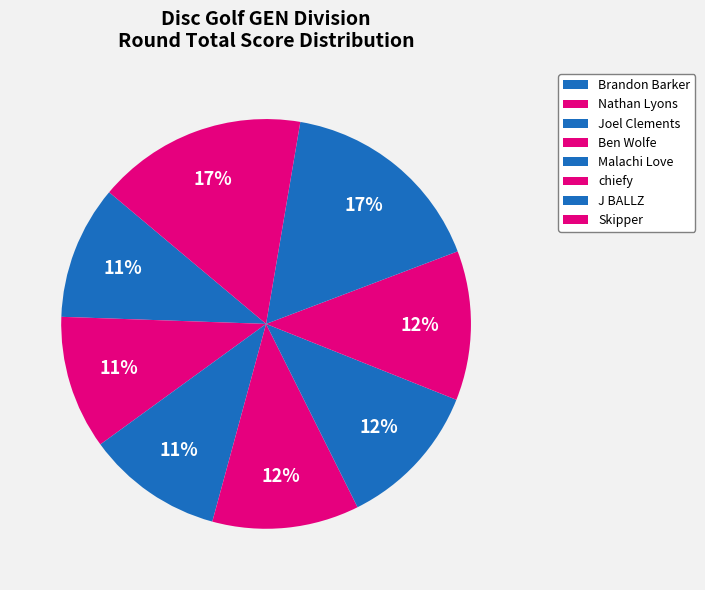

How many segments does this pie chart have?

8